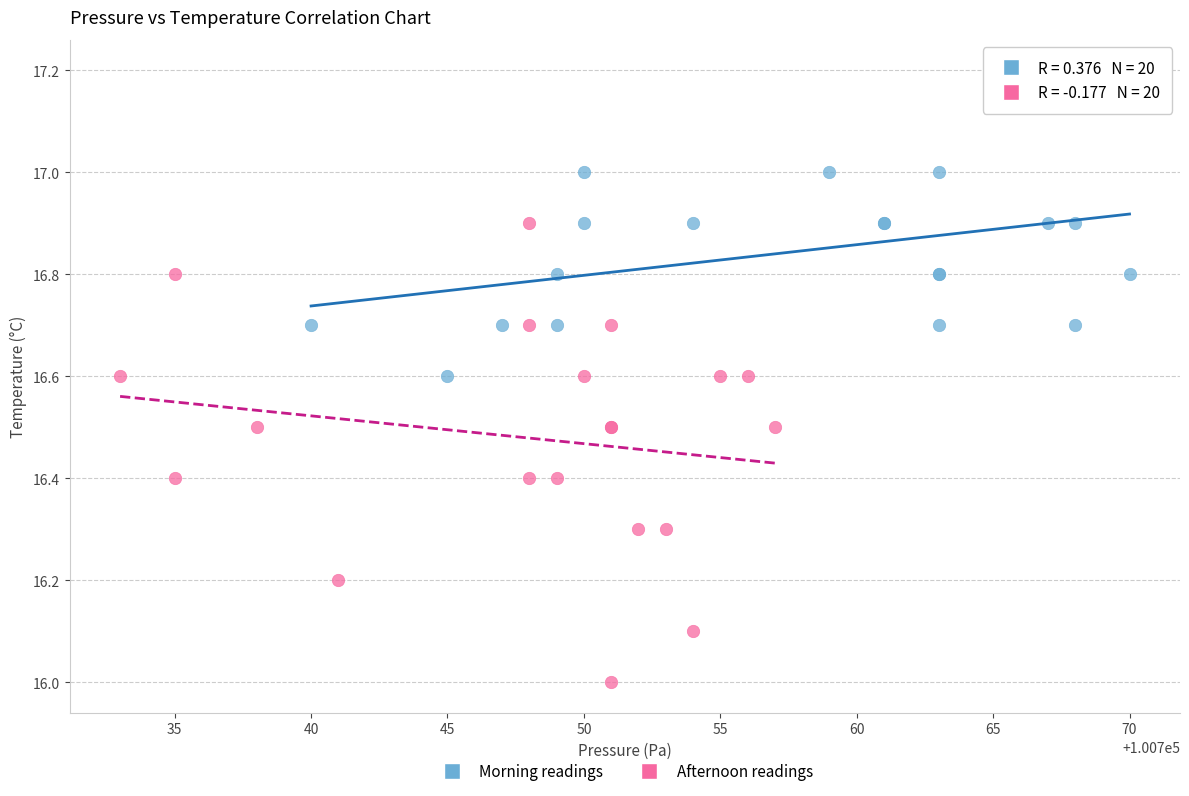

Which series contains the lowest Y value?

Afternoon readings